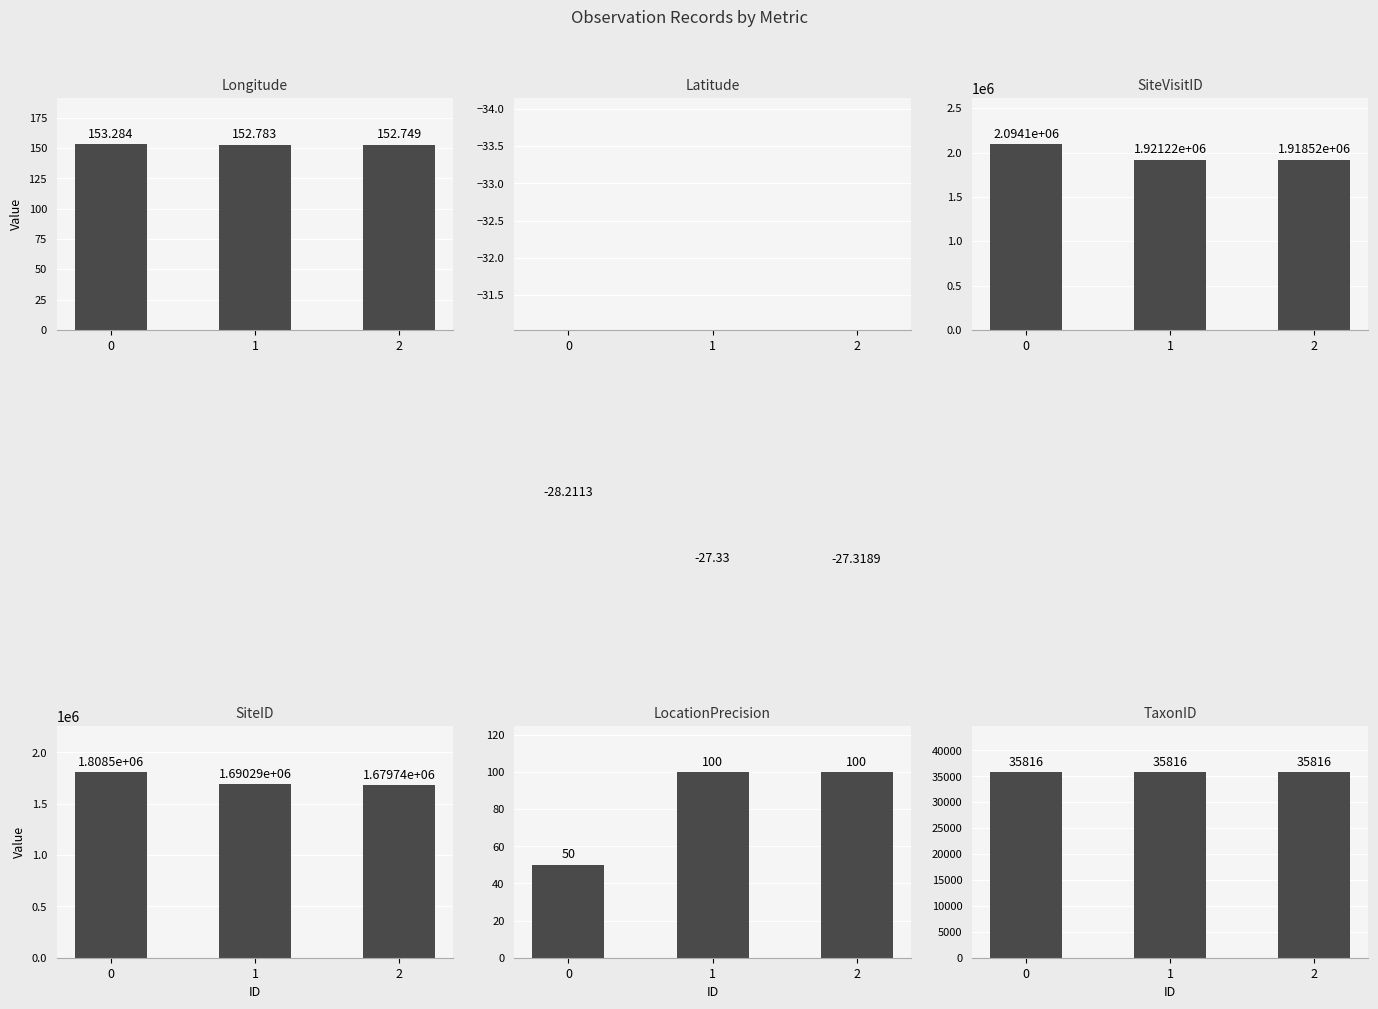

At 2, list the series in order from largest to smallest.

SiteVisitID, SiteID, TaxonID, Longitude, LocationPrecision, Latitude